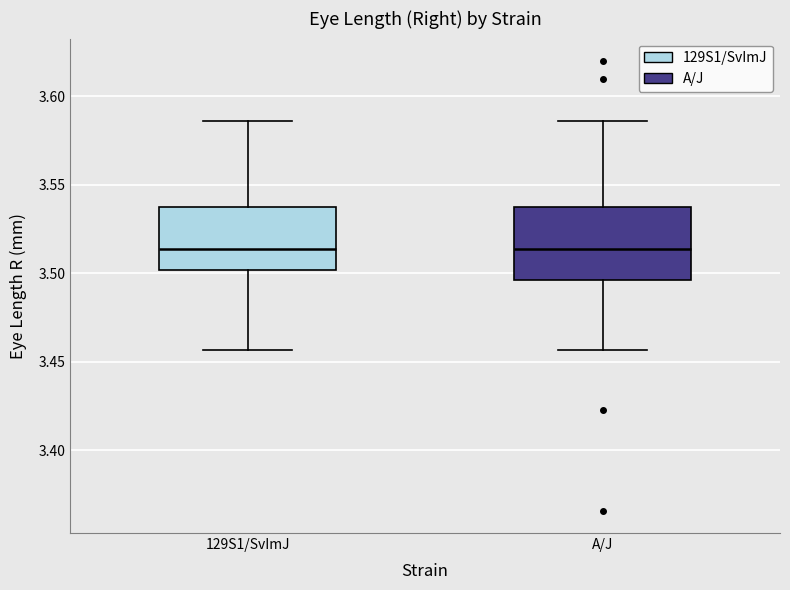

Where does the lower whisker of the box for A/J end on the y-axis? The values are not printed on the chart, so give them approximately, as read against the axis.

3.455